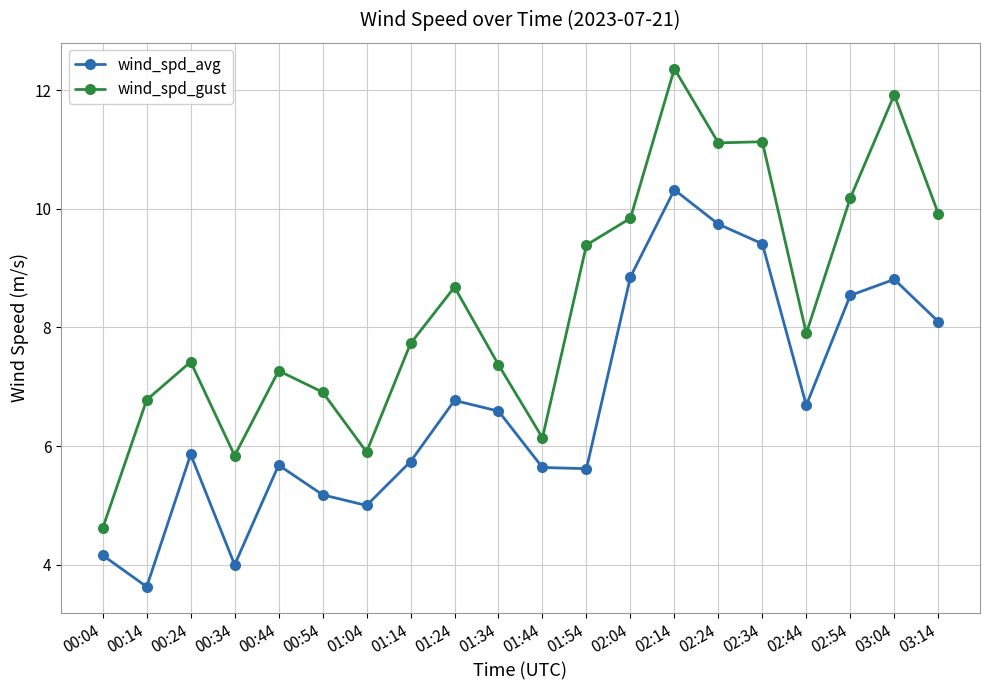

Which series changed the most between 01:54 and 02:24?

wind_spd_avg